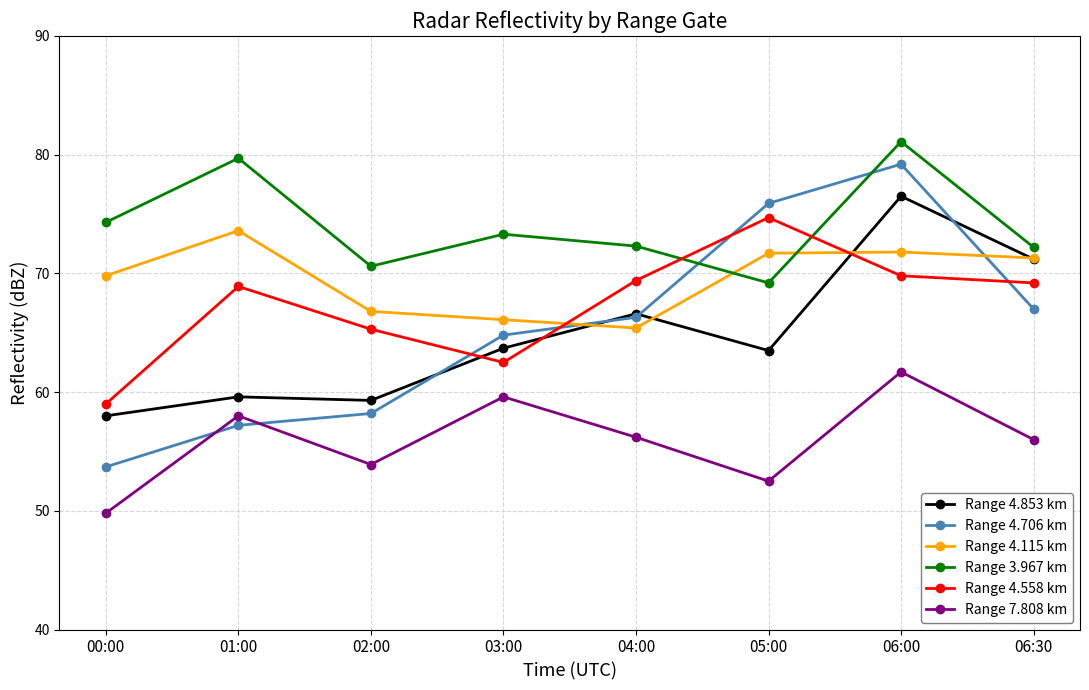

What is the lowest value of the Range 4.115 km series?

65.4